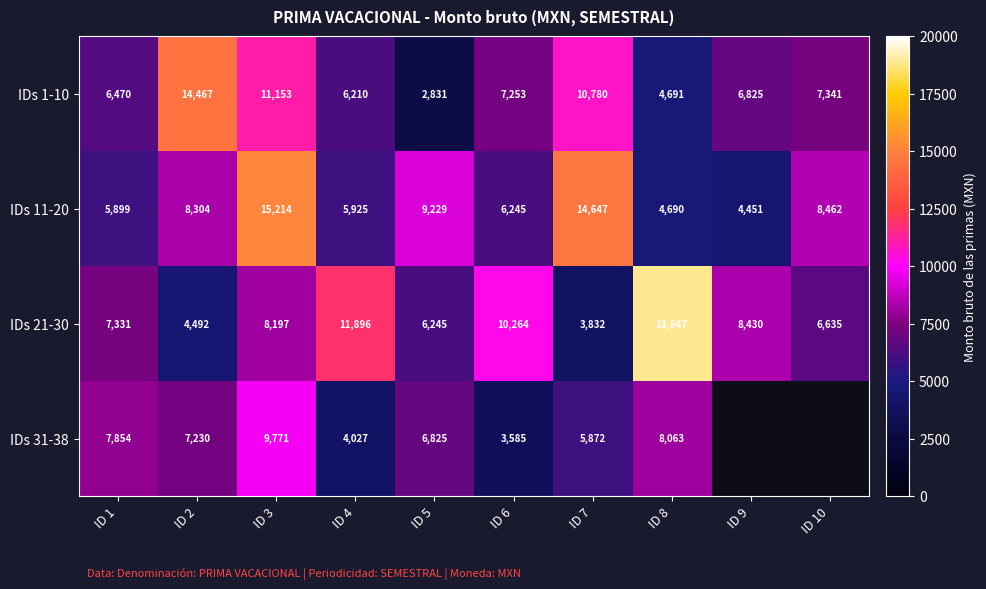

How many values in the IDs 21-30 series are below 8197?

5